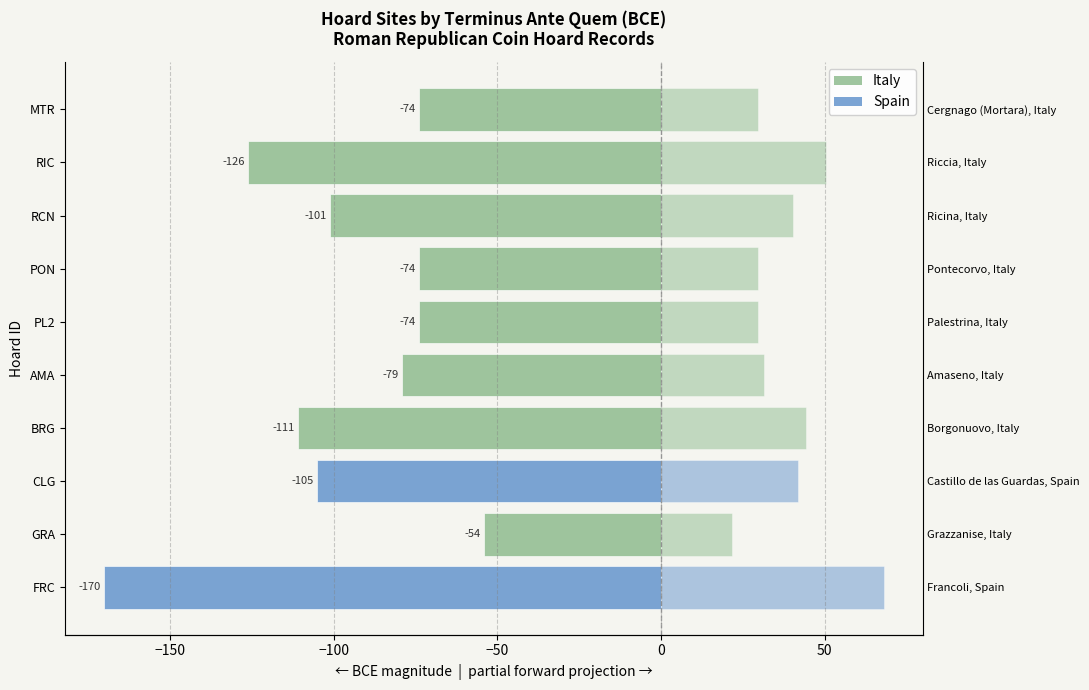

What is the sum of the values at GRA and RIC?

-180